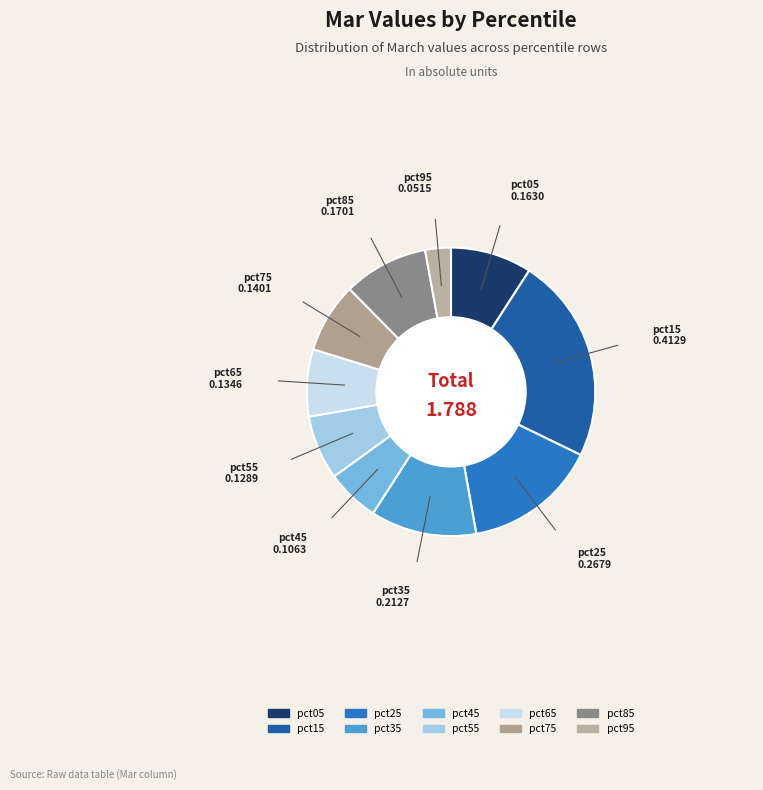

Does pct15 represent more than half of the total?

No